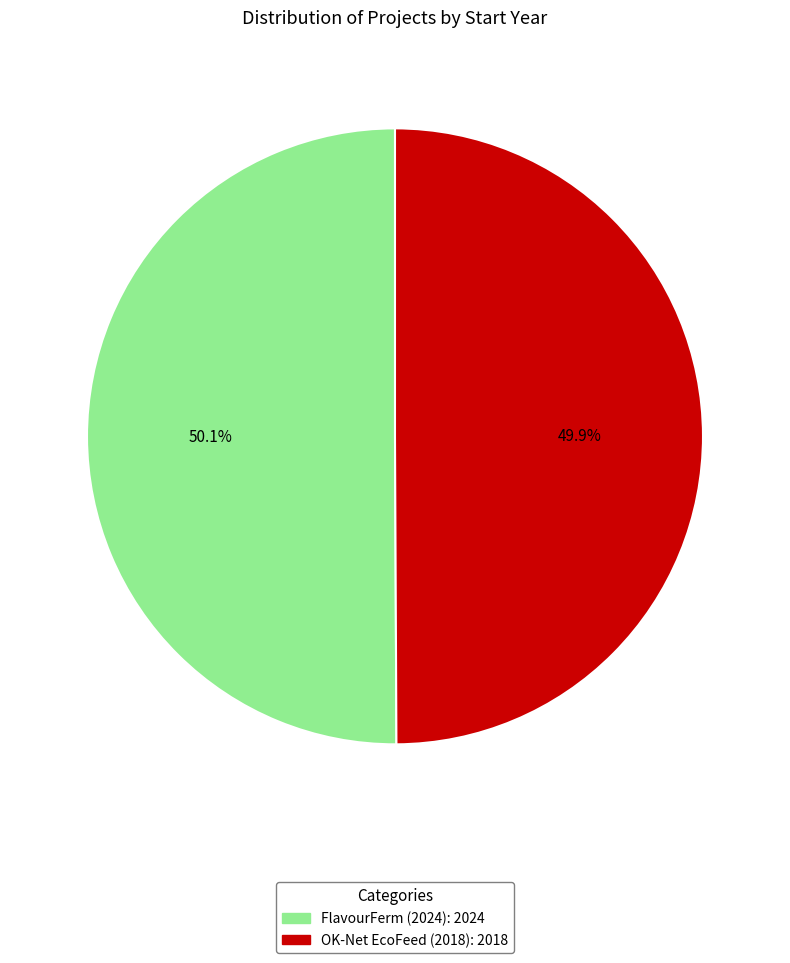

Is there any slice that represents more than half of the pie?

Yes